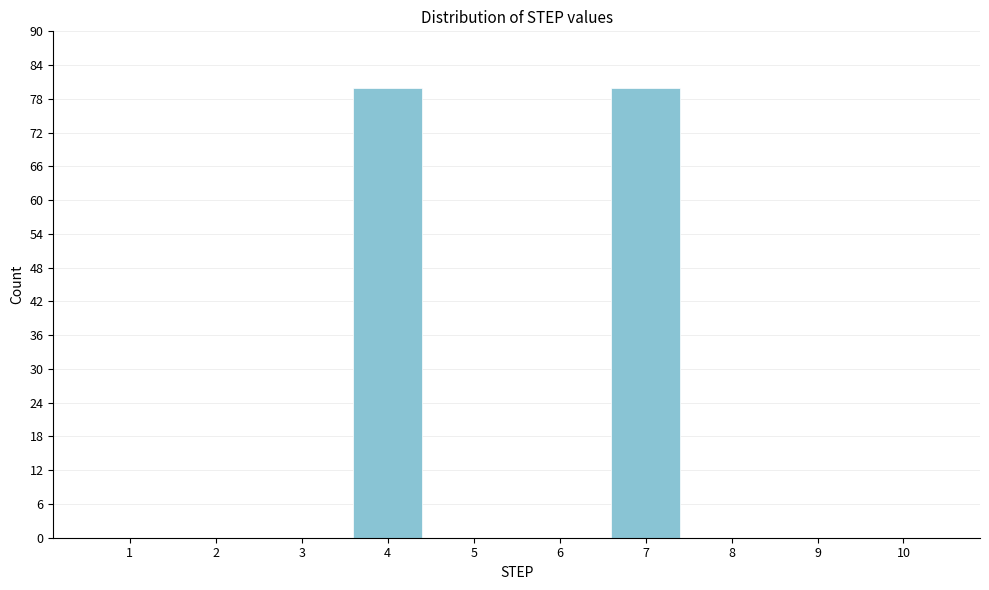

Reading left to right, extract all data points from this chart.

1=0	2=0	3=0	4=80	5=0	6=0	7=80	8=0	9=0	10=0